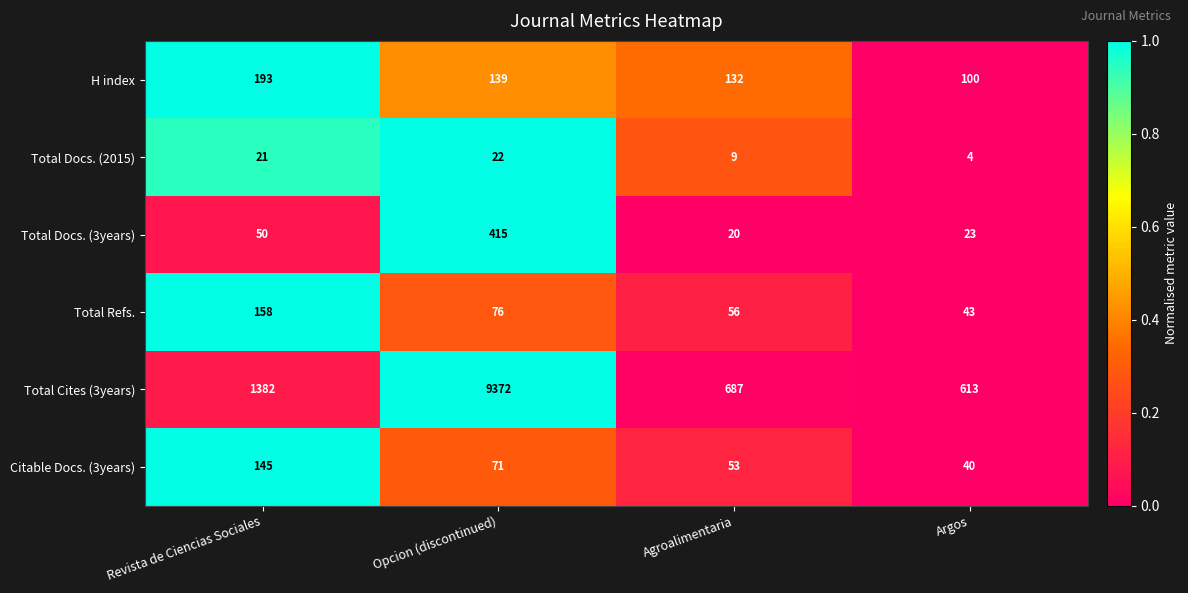

What is the average value of the Total Refs. series?

83